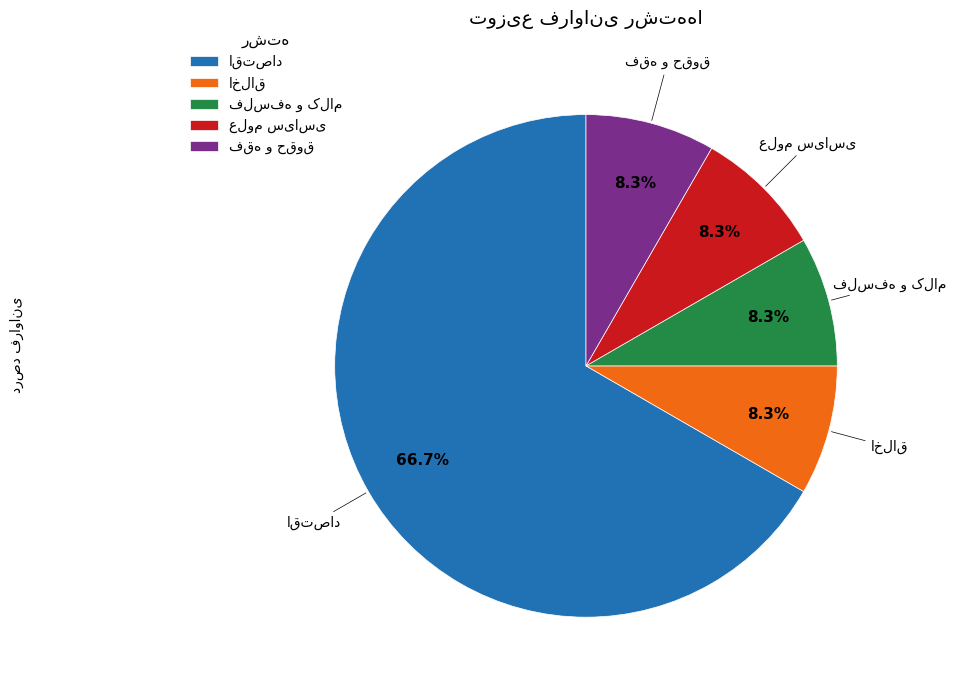

Does any single category account for the majority?

Yes